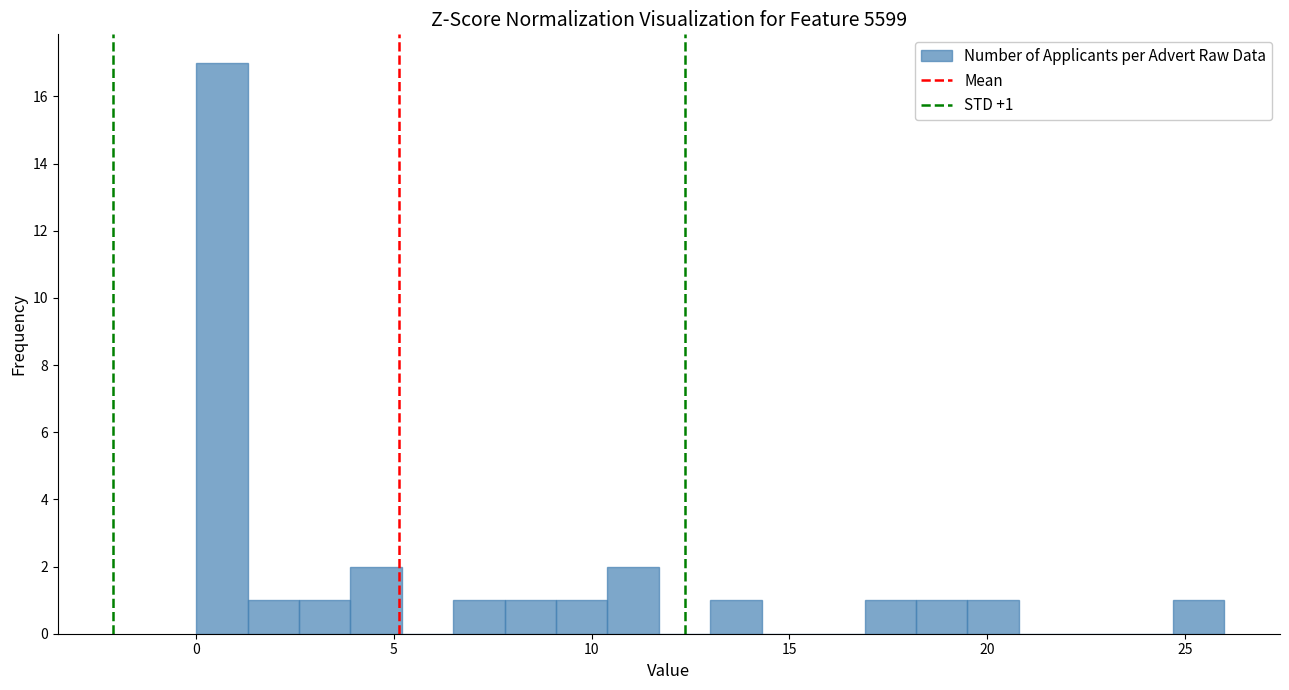

Read against the x-axis, roughly where is the centre of the tallest bar?

0.5